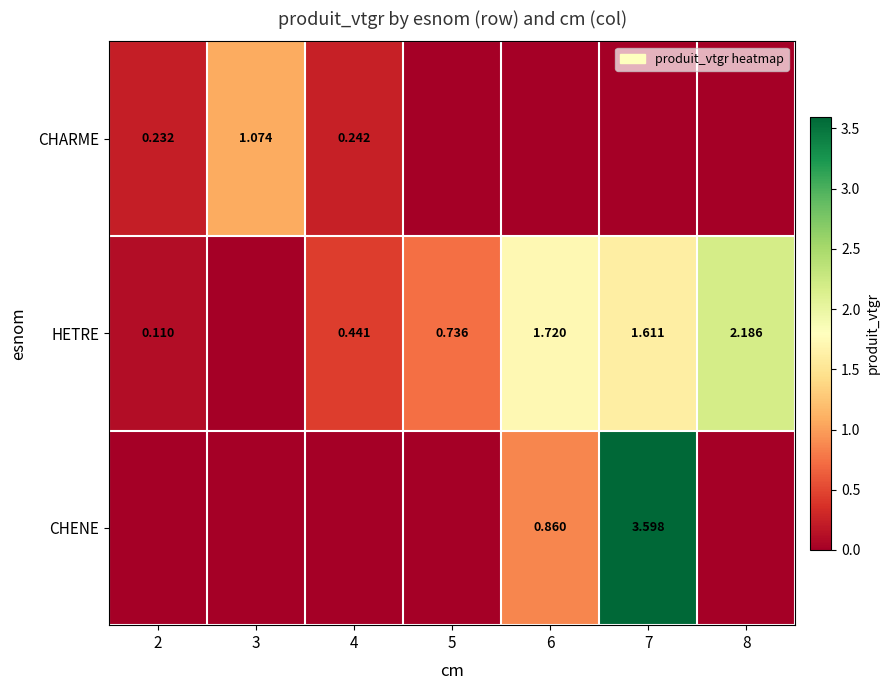

Rank the series at 4 from lowest to highest value.

CHENE, CHARME, HETRE